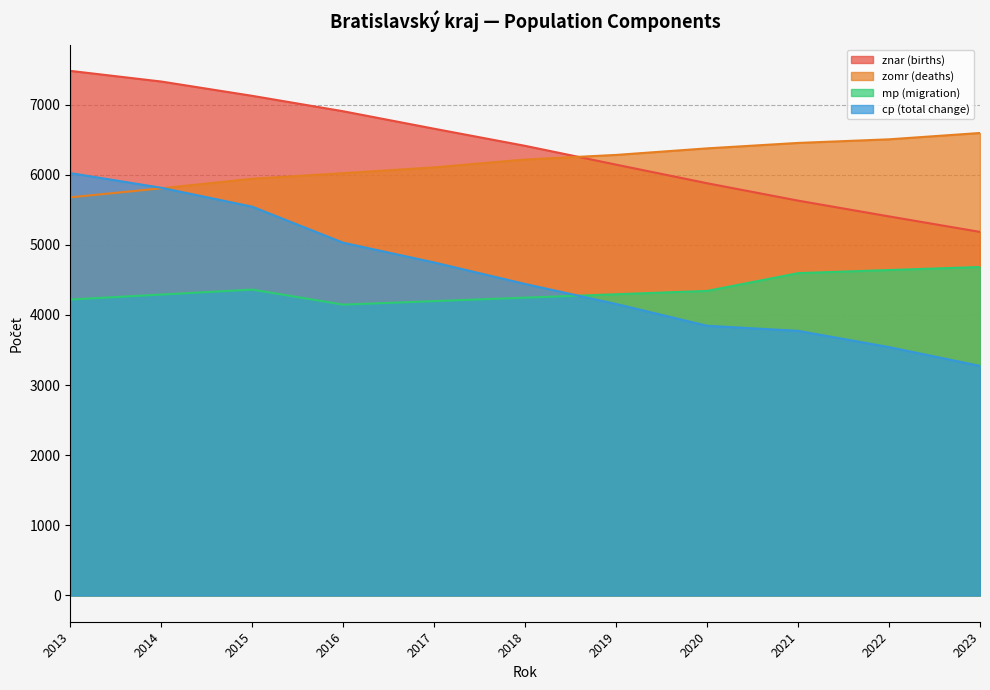

Which has a higher value, 2014 or 2022?

2014